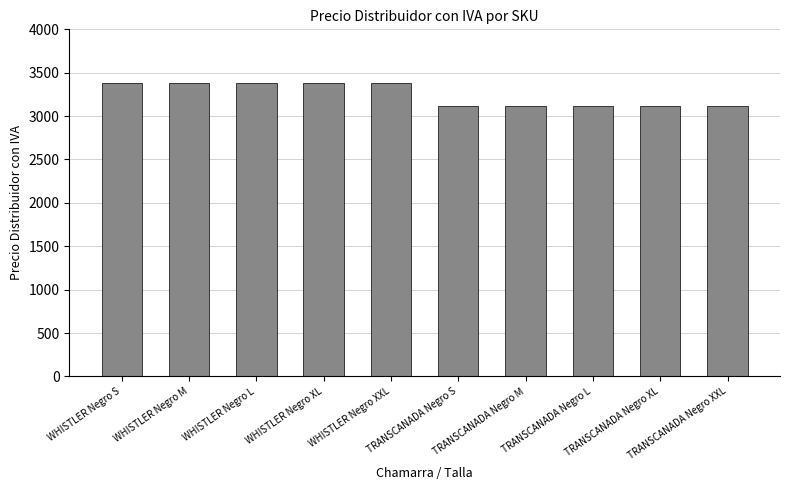

Is it true that the value at WHISTLER Negro XXL is 2116.4?

False